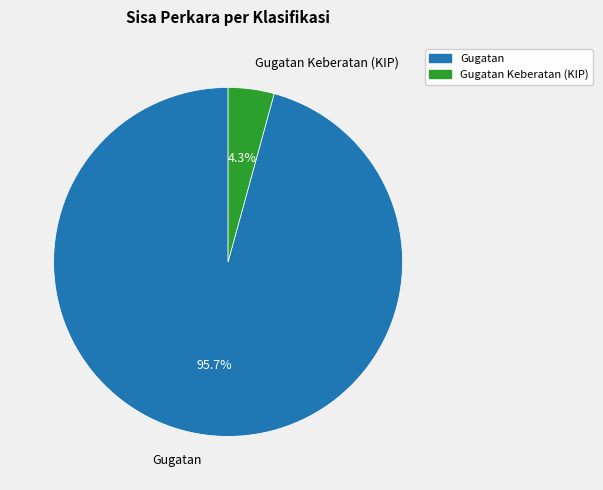

Is there a majority slice in this chart?

Yes